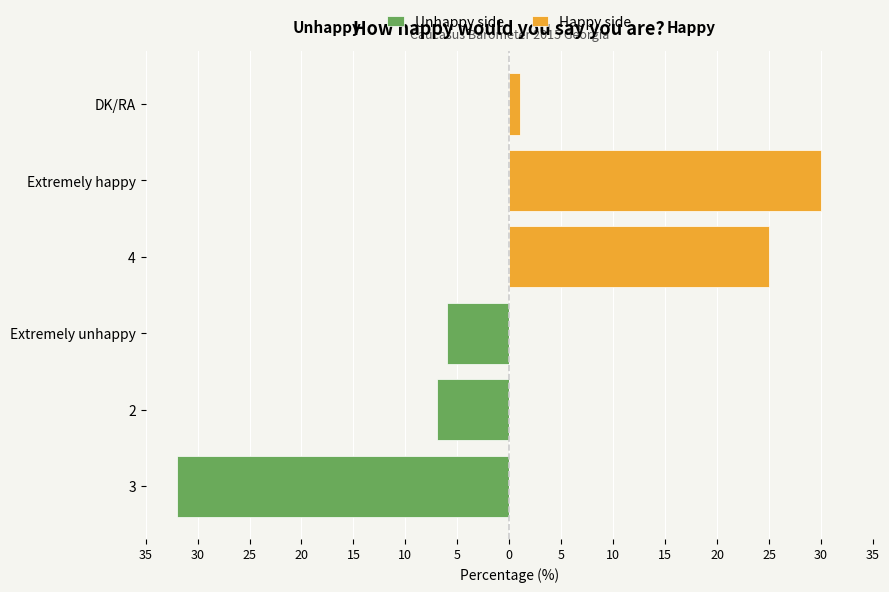

What are all the series names shown in the legend?

Unhappy side, Happy side